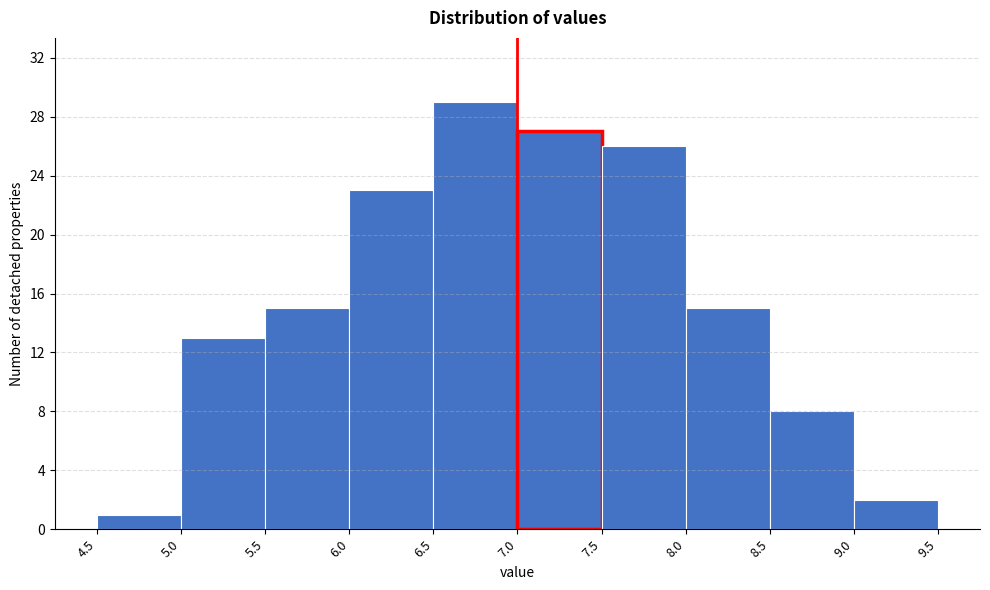

Which range on the x-axis has the tallest bar?

6.5 to 7.0